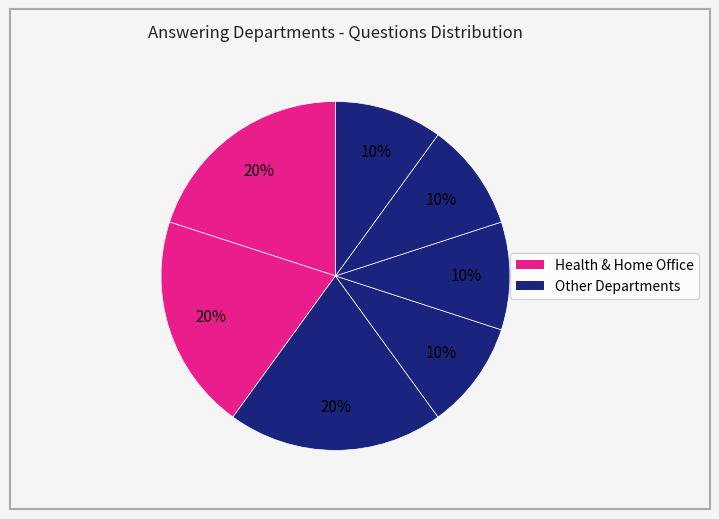

Count the number of slices in the pie.

7